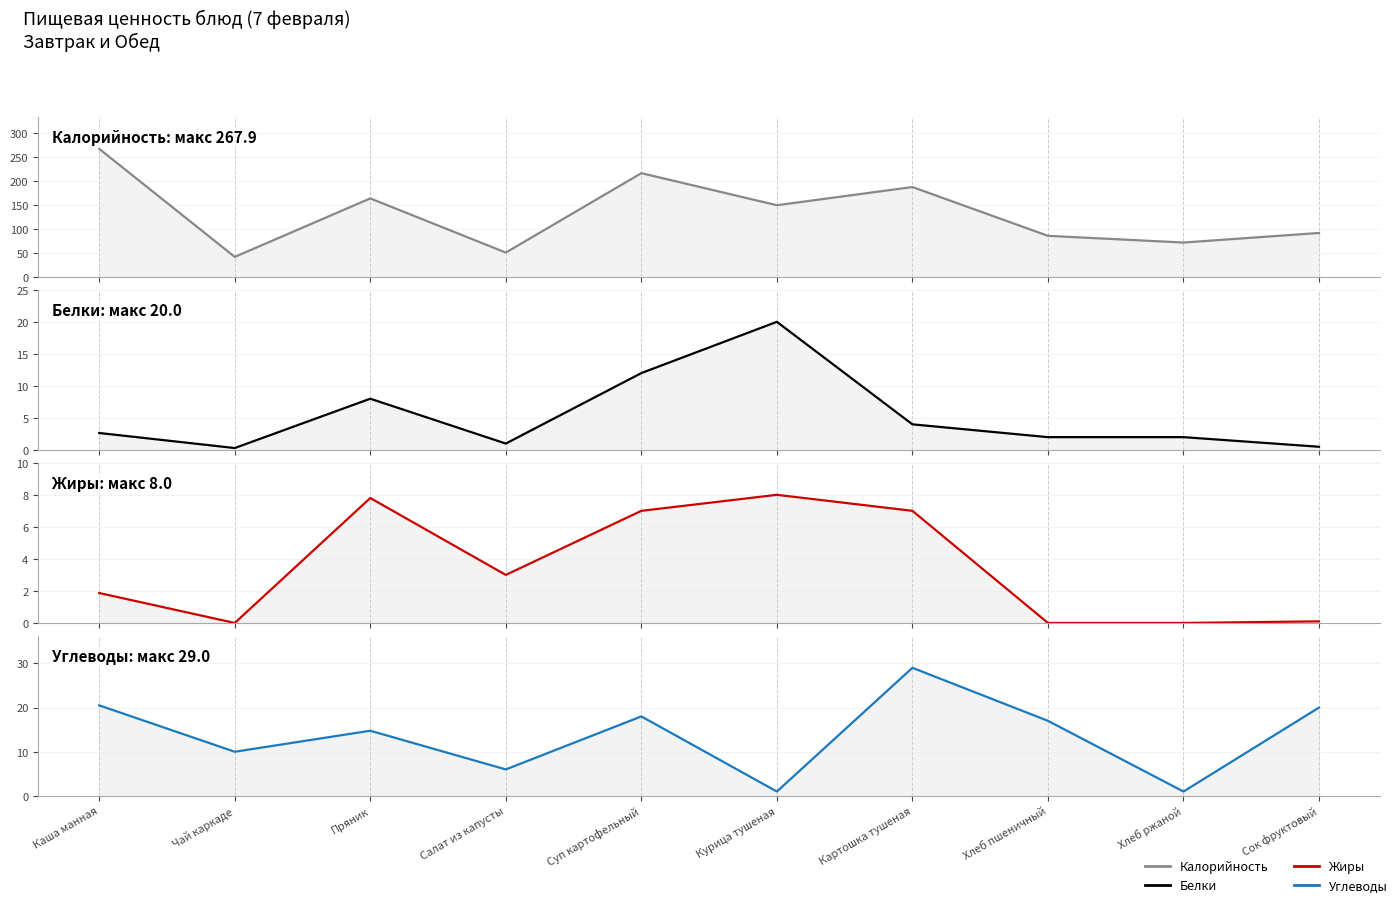

Which category has the highest value across all series?

Каша манная